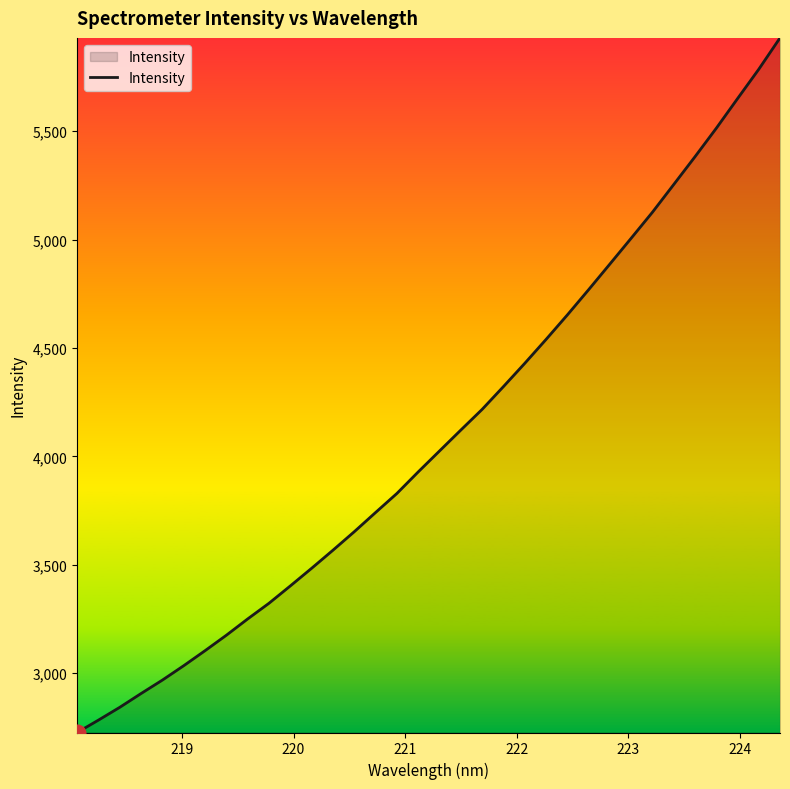

What is the greatest value displayed?

5930.2